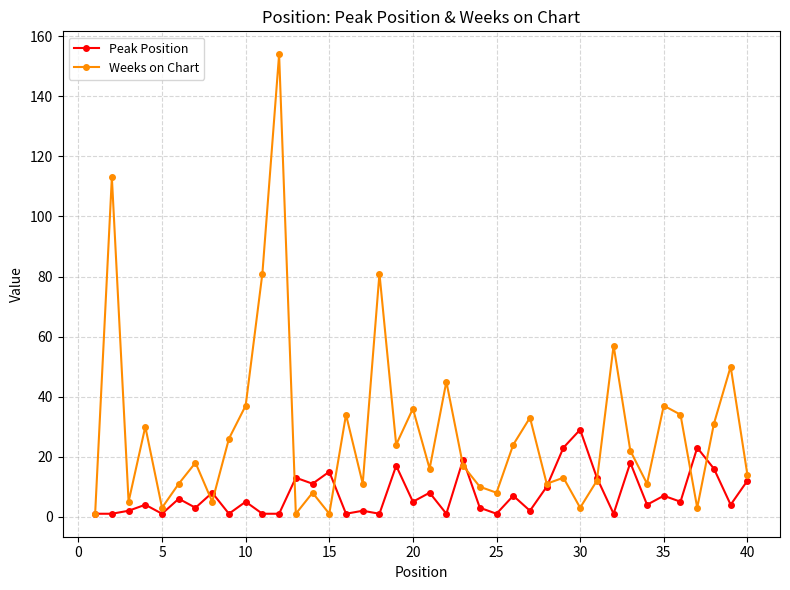

List the series in order of their overall mean, highest first.

Weeks on Chart, Peak Position